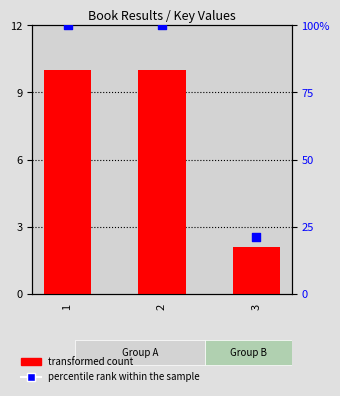

What are all the series names shown in the legend?

transformed count, percentile rank within the sample